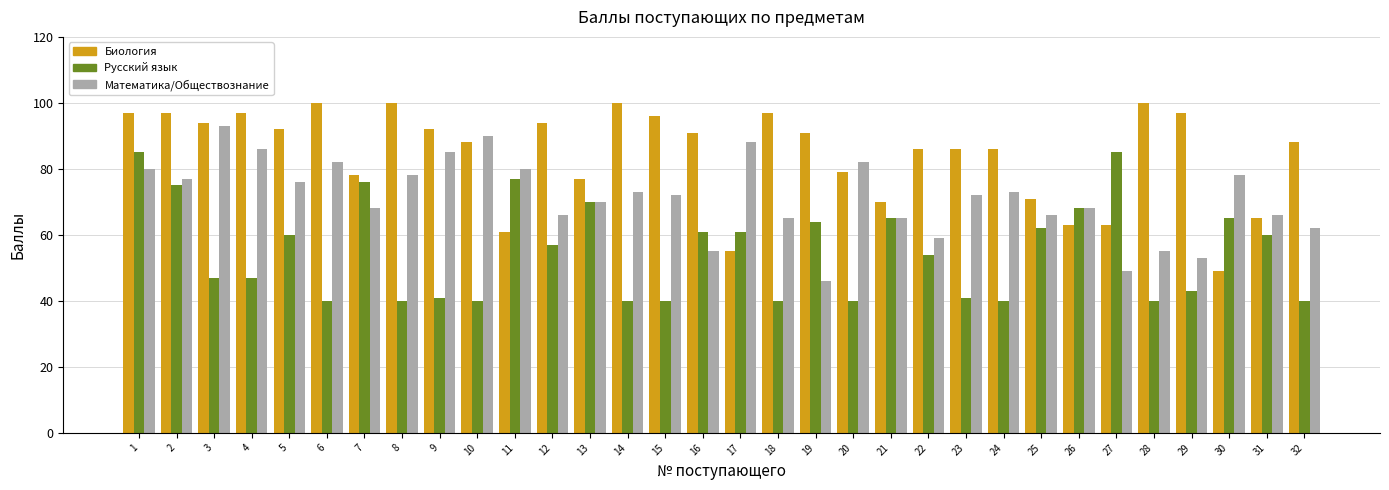

What is the total value across all series at 17?

204